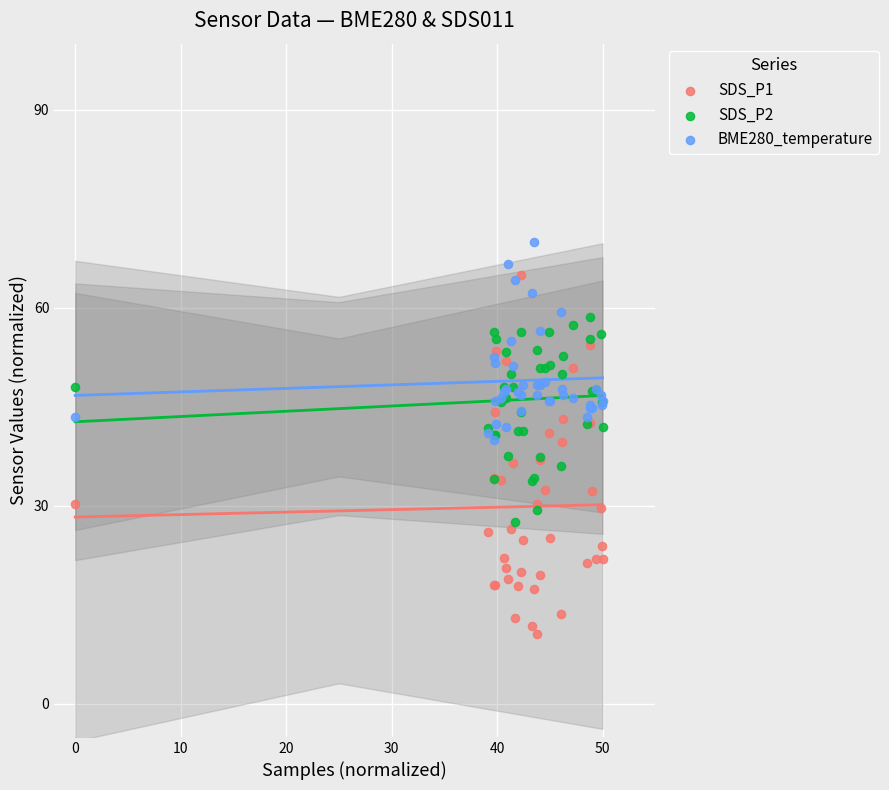

What are all the series names shown in the legend?

SDS_P1, SDS_P2, BME280_temperature